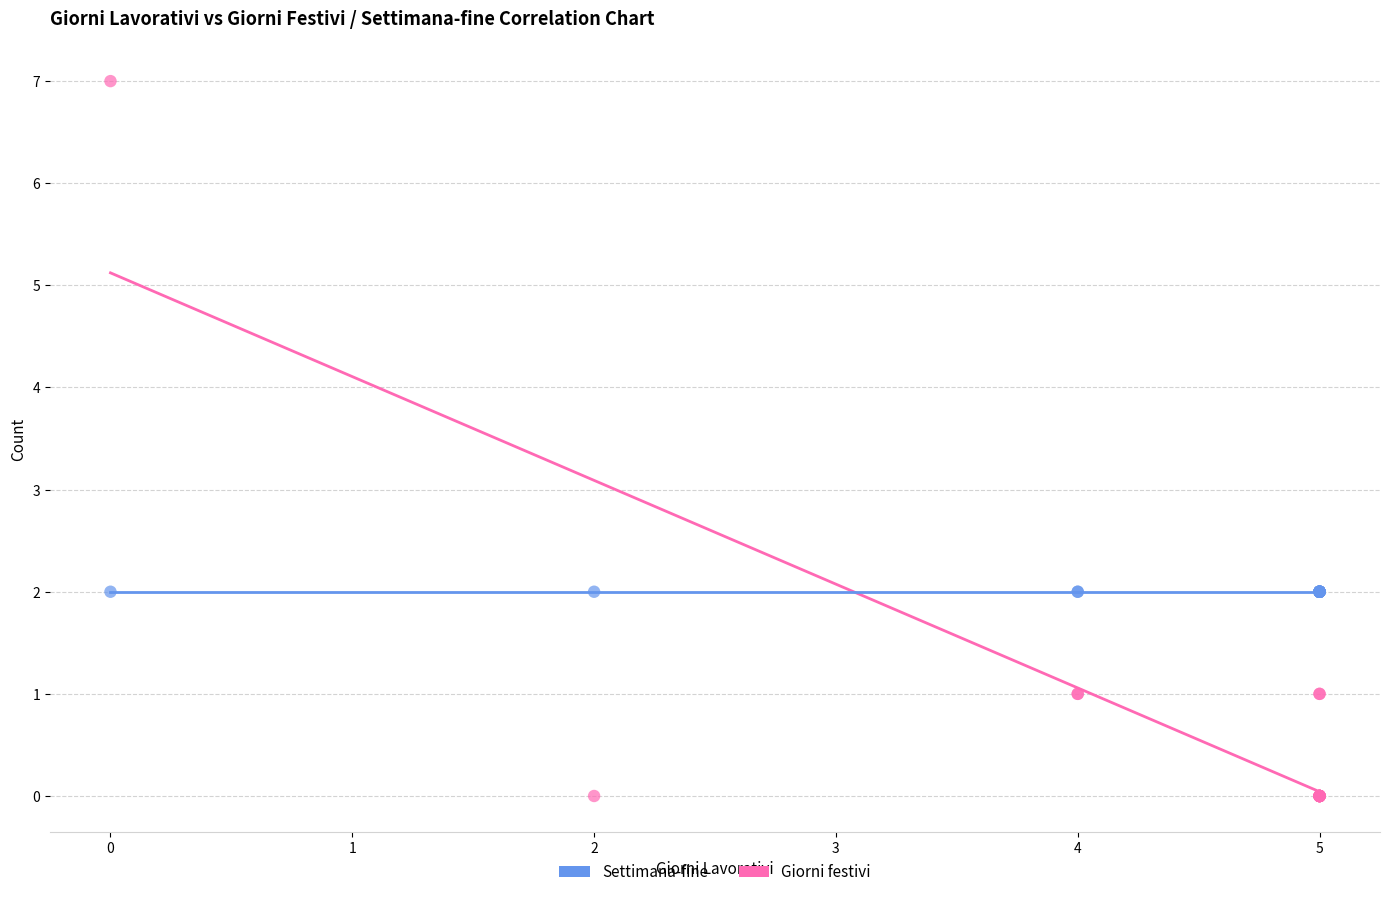

Which series reaches the minimum Y coordinate?

Giorni festivi